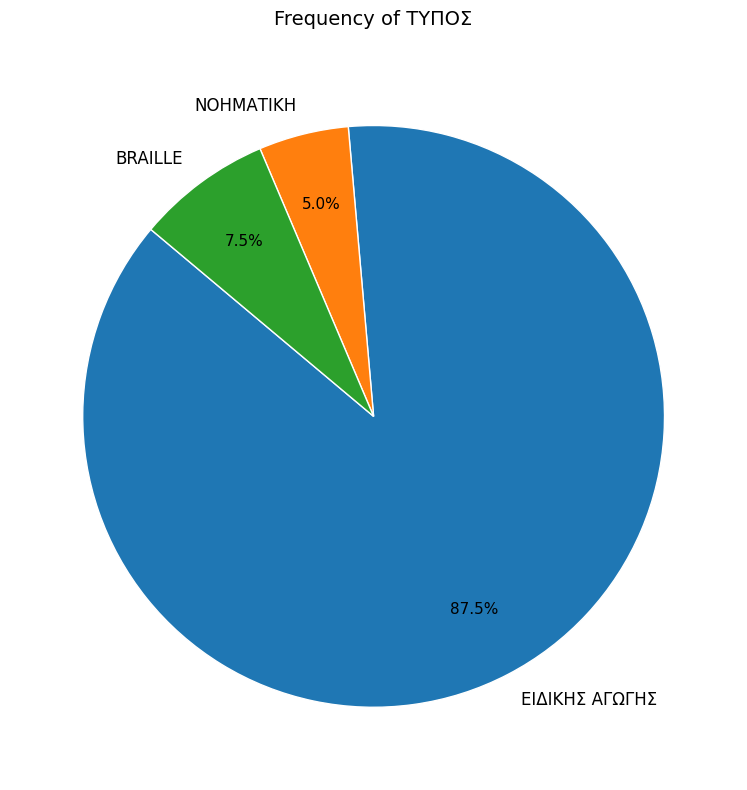

Is it true that BRAILLE is 17% of the pie?

False